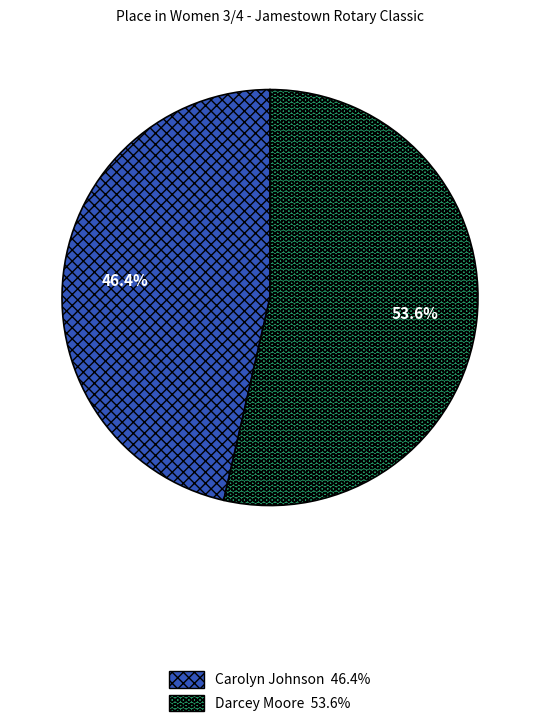

True or false: Darcey Moore accounts for 54% of the total.

True